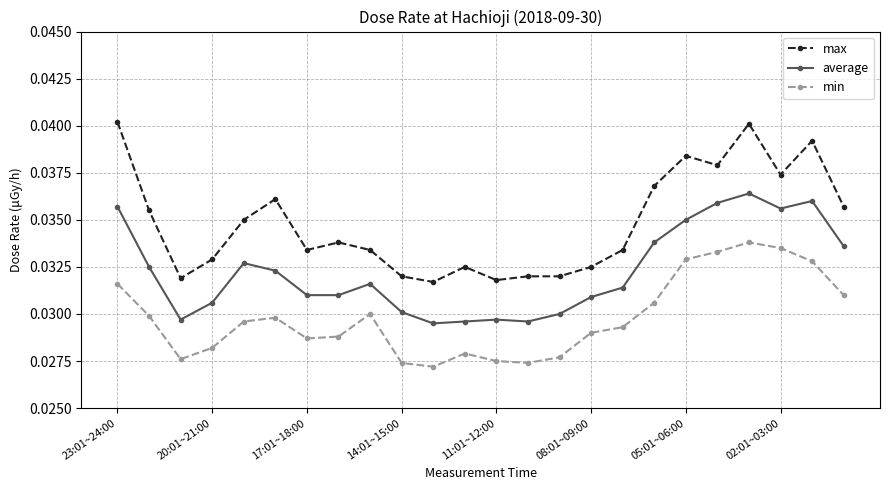

True or false: max has more than 2 points higher than both neighbors.

True